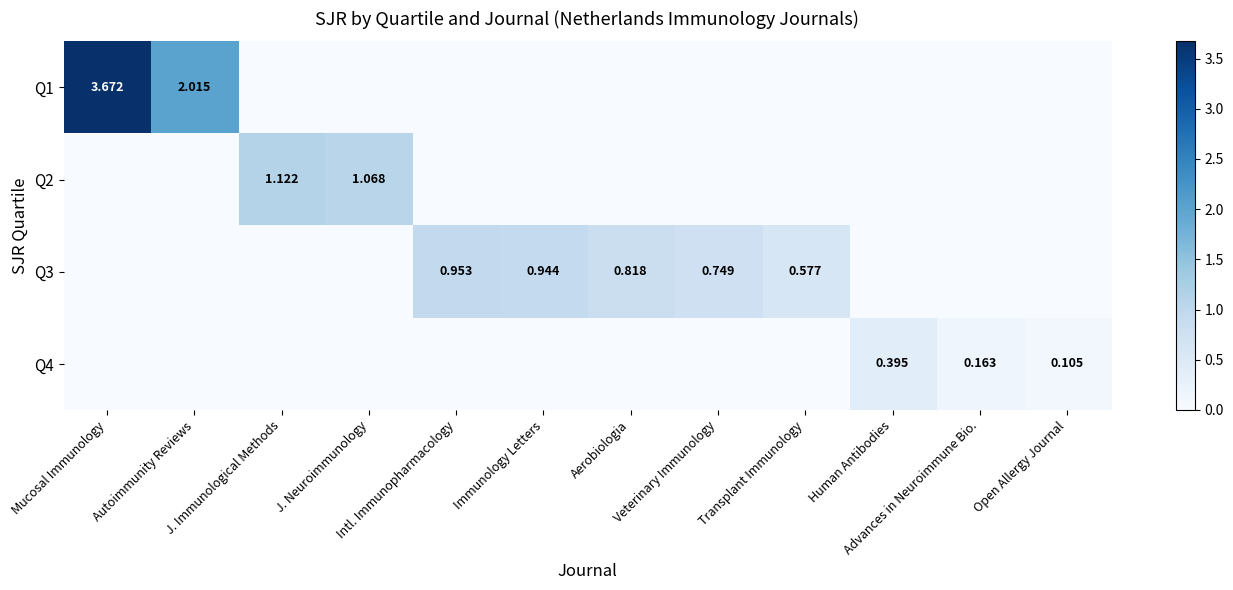

At how many categories does at least one series exceed 1?

4